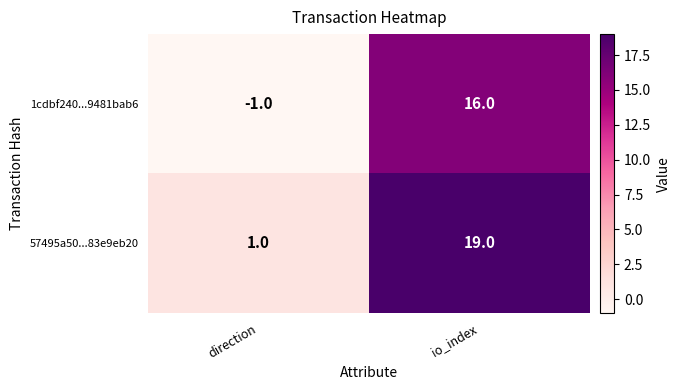

The value of 1cdbf240...9481bab6 at io_index is 9. True or false?

False